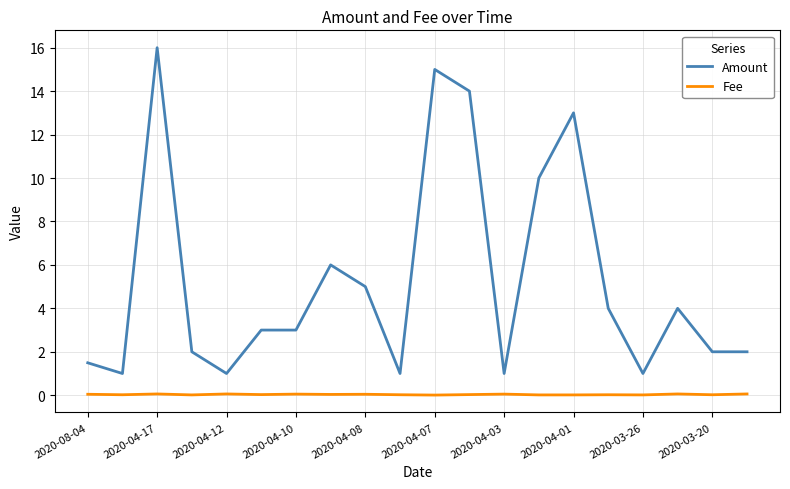

Which series has the largest total across all categories?

Amount